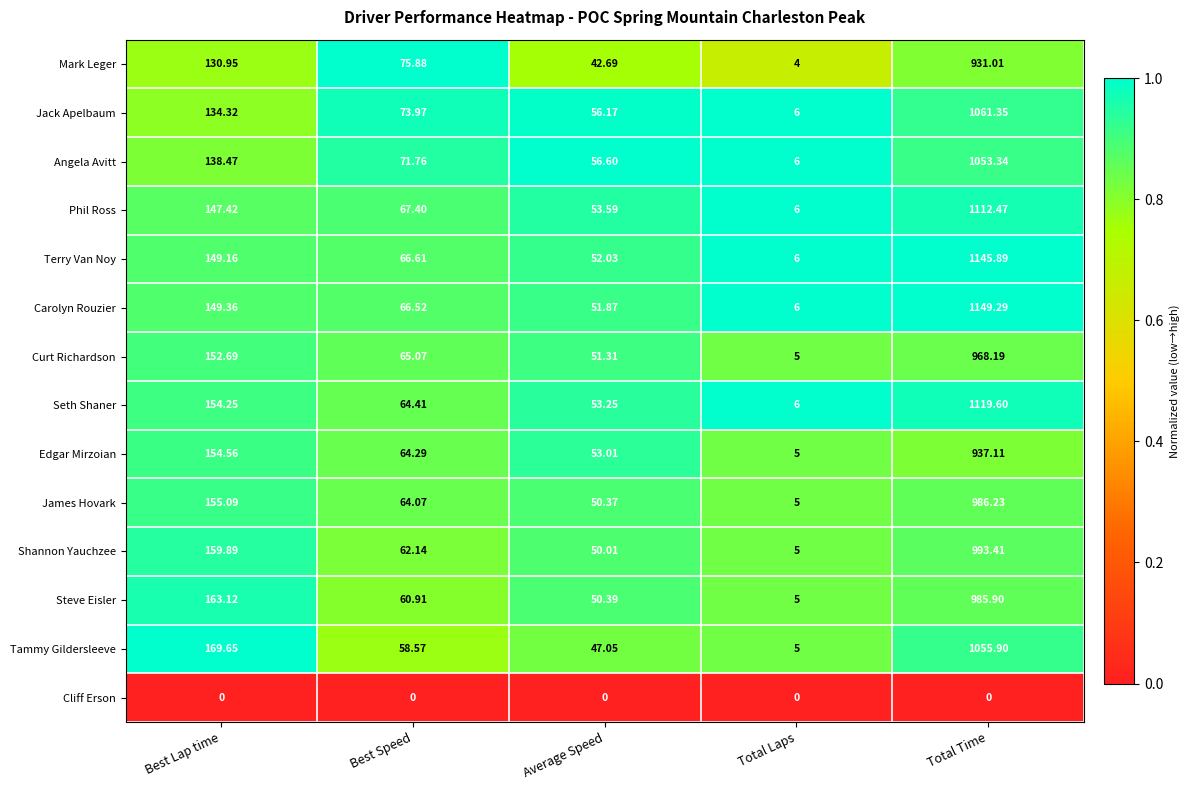

At which category is the sum across all series the highest?

Total Time